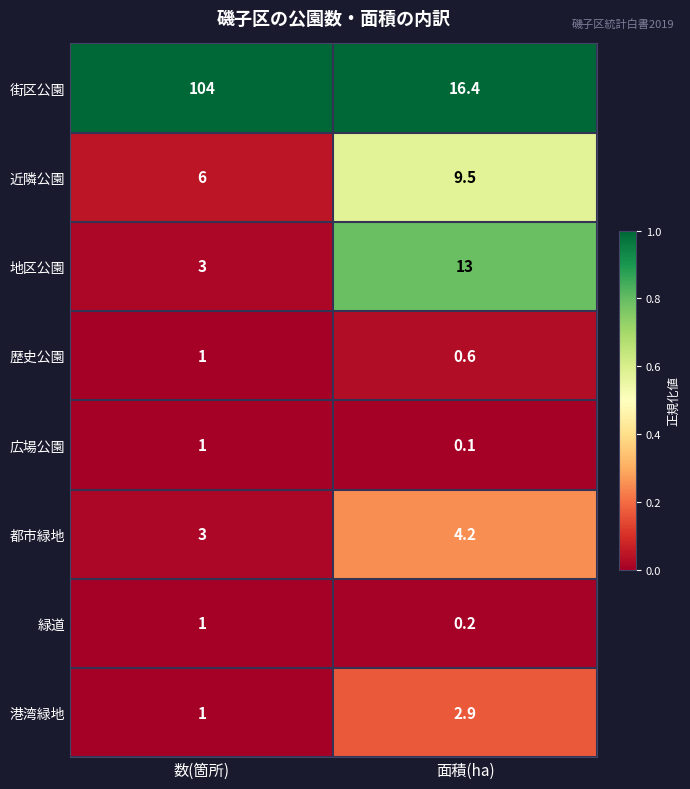

Reading left to right, what are all the values shown in this chart?

街区公園: 数(箇所)=104.0	面積(ha)=16.4
近隣公園: 数(箇所)=6.0	面積(ha)=9.5
地区公園: 数(箇所)=3.0	面積(ha)=13.0
歴史公園: 数(箇所)=1.0	面積(ha)=0.6
広場公園: 数(箇所)=1.0	面積(ha)=0.1
都市緑地: 数(箇所)=3.0	面積(ha)=4.2
緑道: 数(箇所)=1.0	面積(ha)=0.2
港湾緑地: 数(箇所)=1.0	面積(ha)=2.9